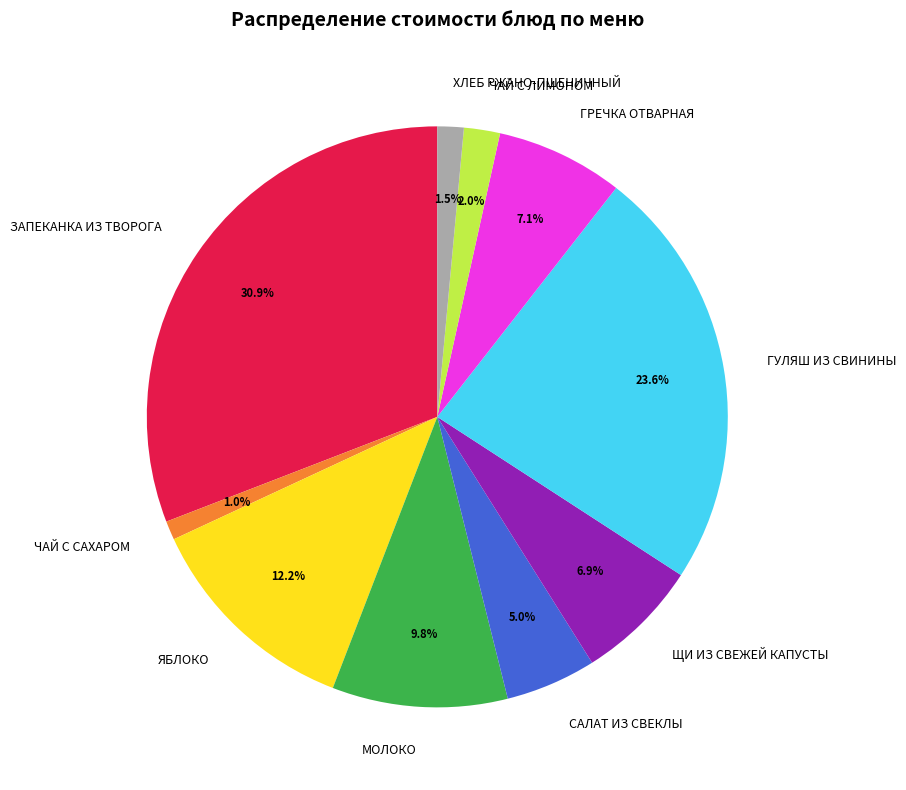

Is there a majority slice in this chart?

No